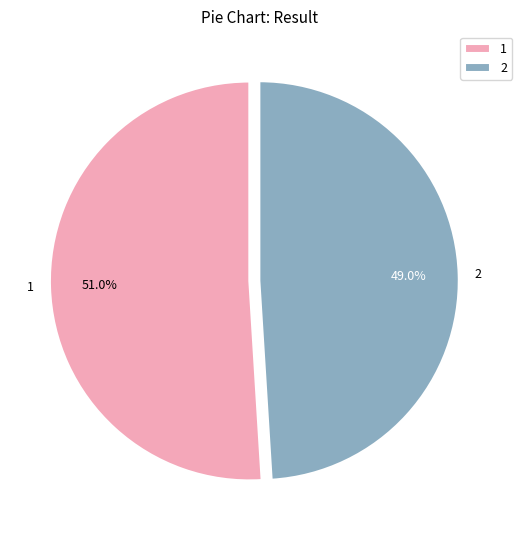

To the nearest percent, what is the difference between the largest and smallest slice percentages?

2%